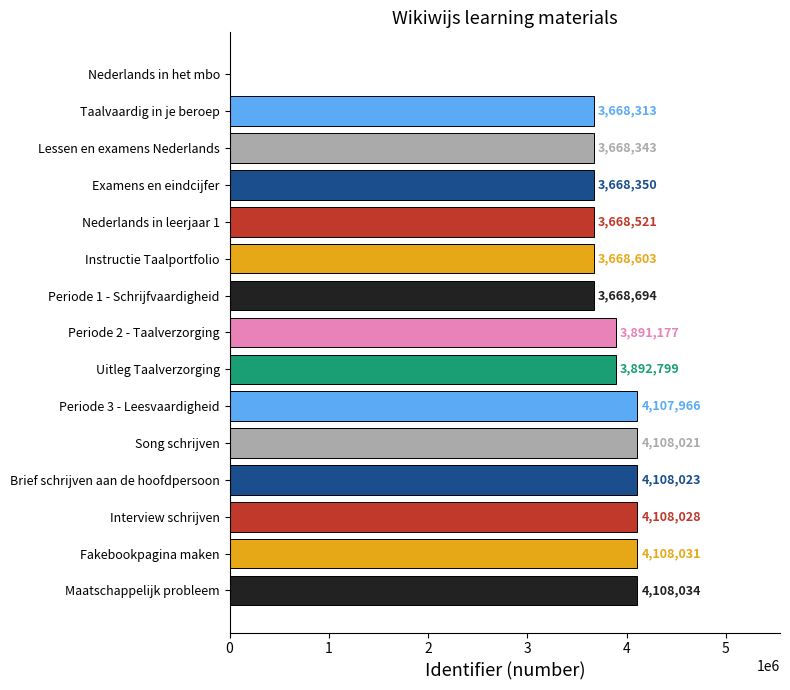

What is the sum of the values at Nederlands in het mbo and Nederlands in leerjaar 1?

3668521